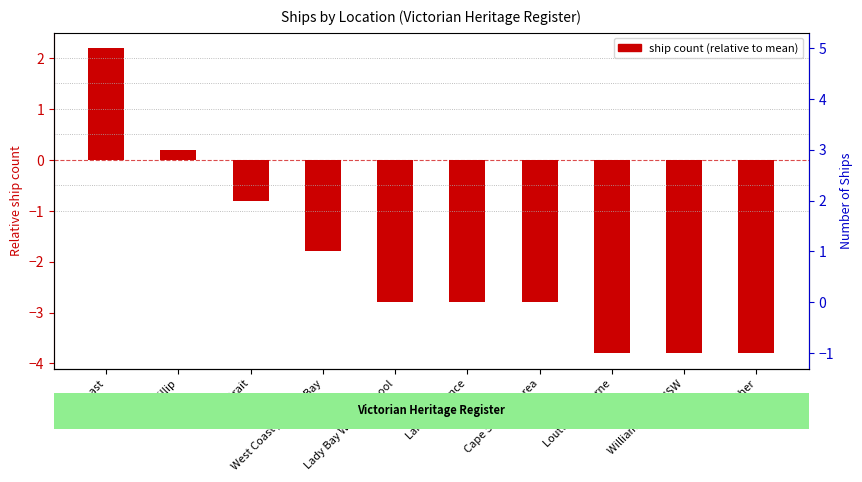

Reading right to left, transcribe all the data shown in this chart.

Other=-3.8	Williams River NSW=-3.8	Louttit Bay Lorne=-3.8	Cape Schanck area=-2.8	Lakes Entrance=-2.8	Lady Bay Warrnambool=-2.8	West Coast / Apollo Bay=-1.8	Bass Strait=-0.8	Port Phillip=0.2	East Coast=2.2